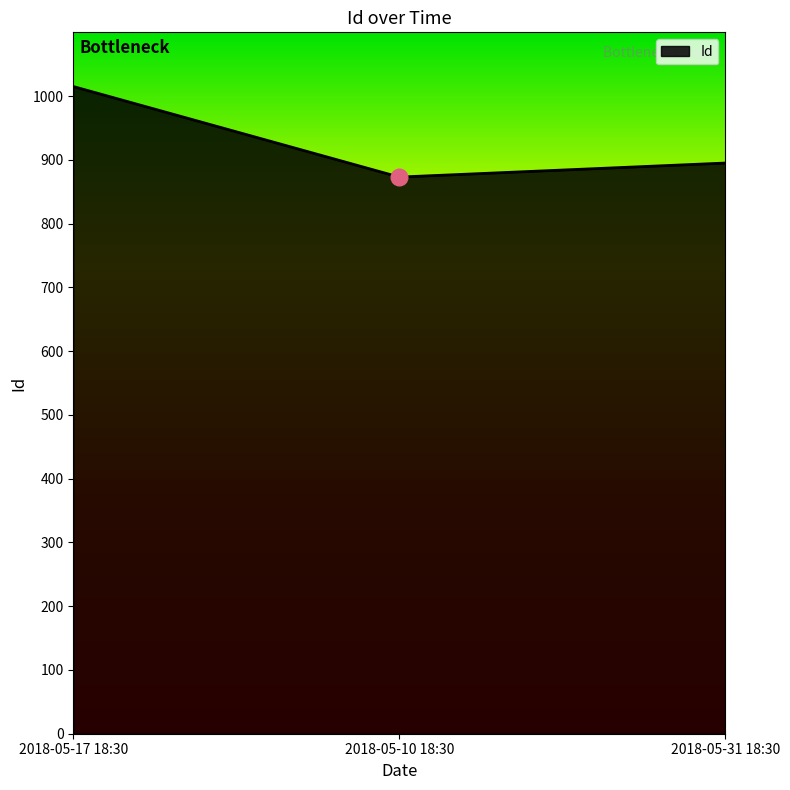

What is the sum of all values?

2783